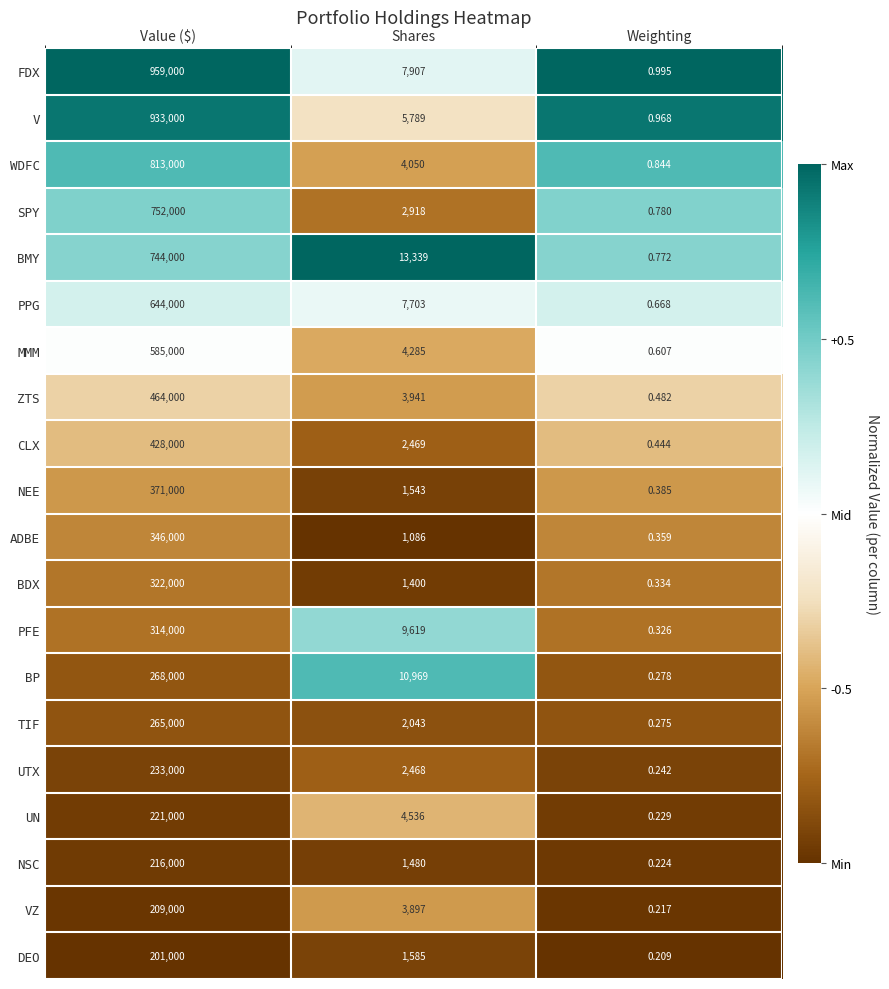

Where does the BP series first go above 10969?

Value ($)